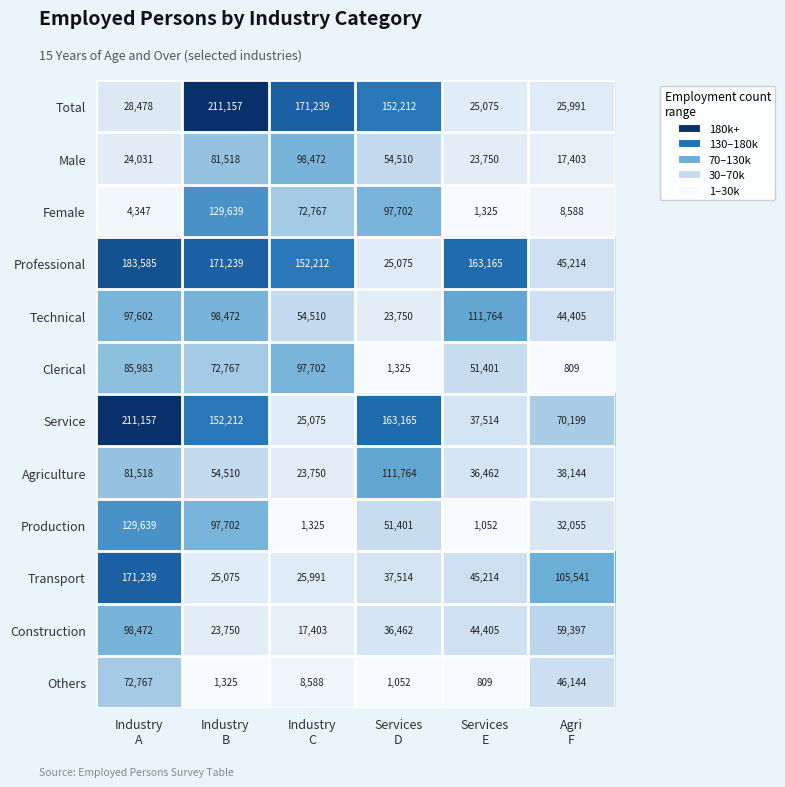

Which series has the largest total across all categories?

Professional